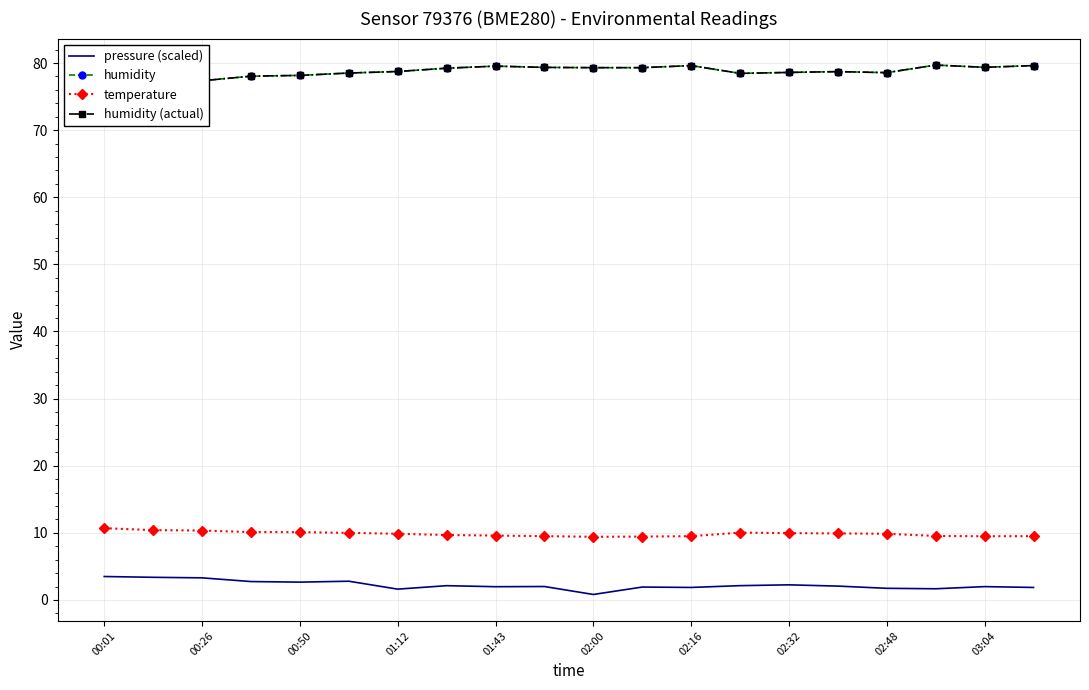

Between 13 and 17, which series saw the biggest shift?

humidity